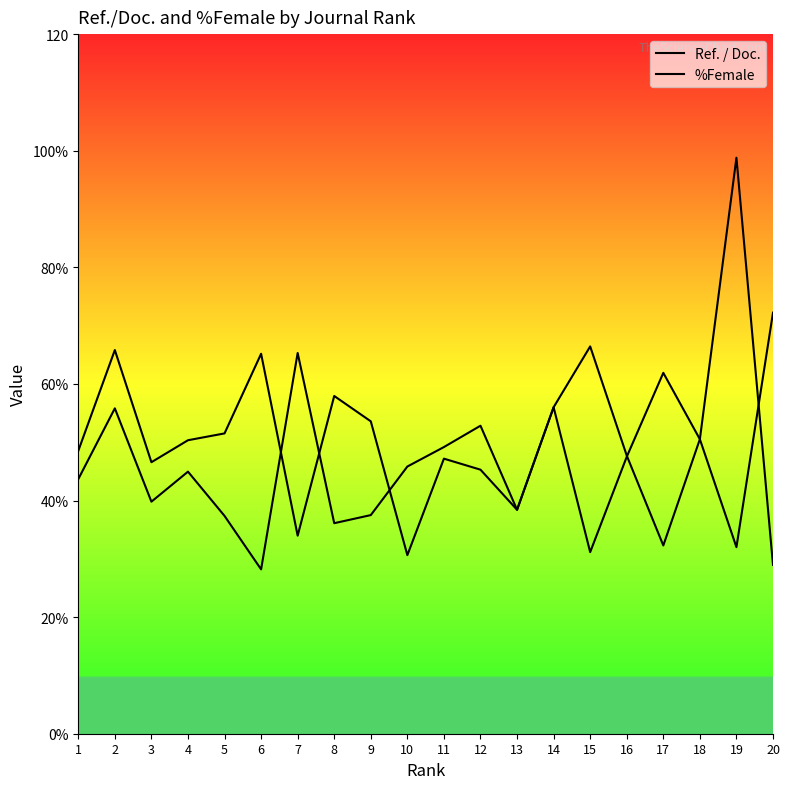

Which series has the largest total across all categories?

Ref. / Doc.